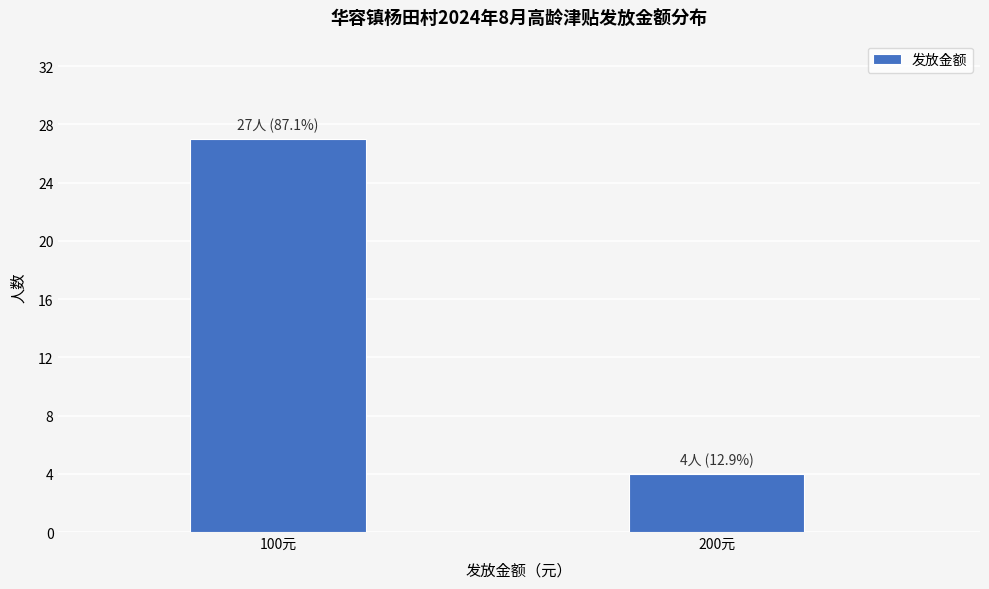

Reading left to right, list all the values displayed in this chart.

100元=27	200元=4